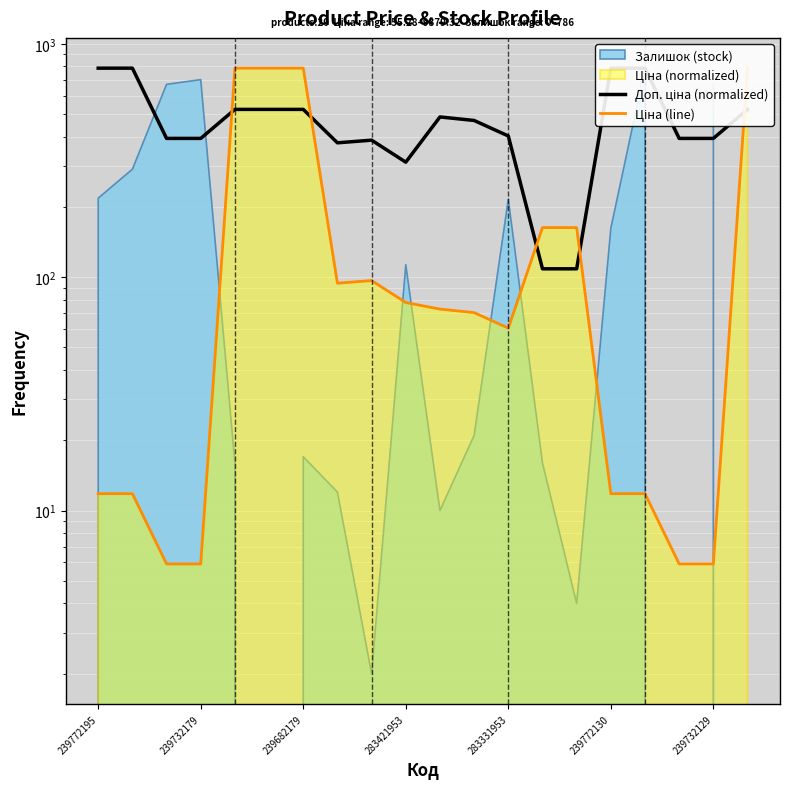

Which series has the largest range (max minus min)?

Ціна (line)